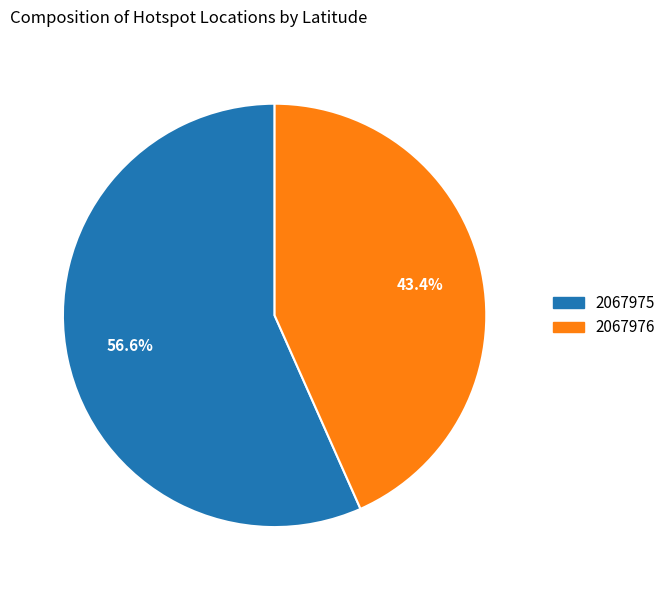

What is the smallest slice in the pie chart?

2067976